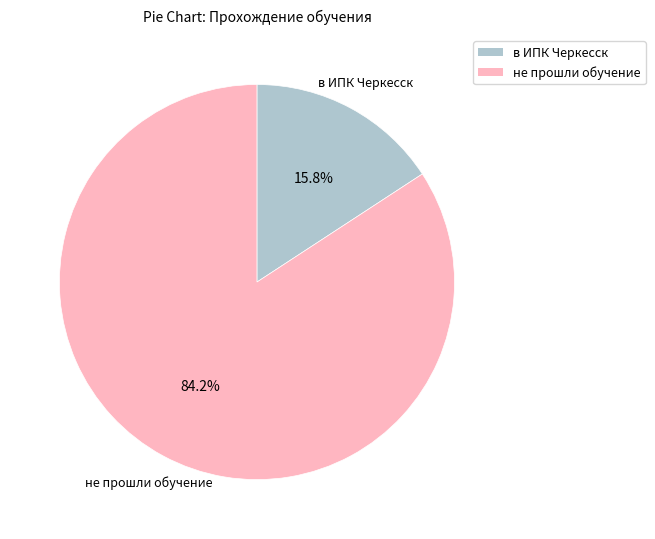

Do в ИПК Черкесск and не прошли обучение together represent more than half of the pie?

Yes